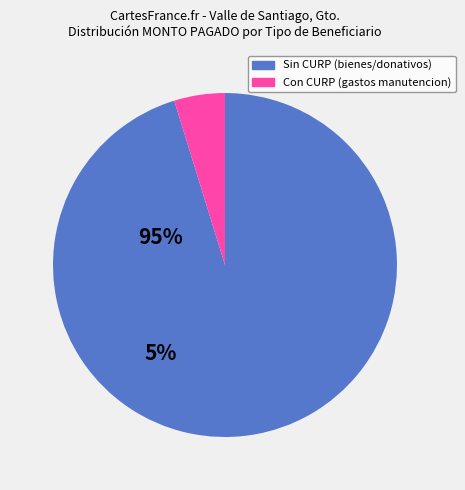

Is there a majority slice in this chart?

Yes